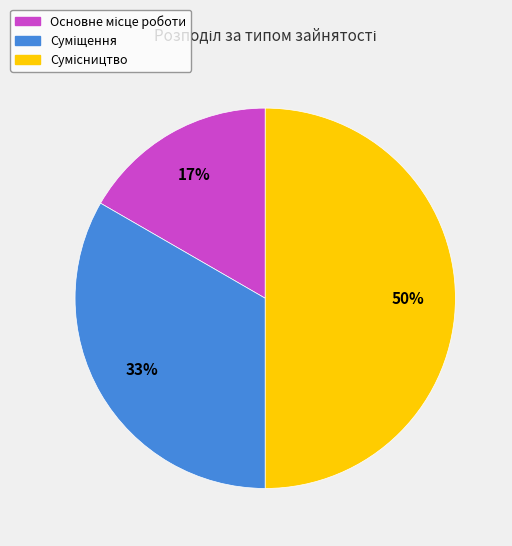

To the nearest percent, what is the average slice percentage?

33%